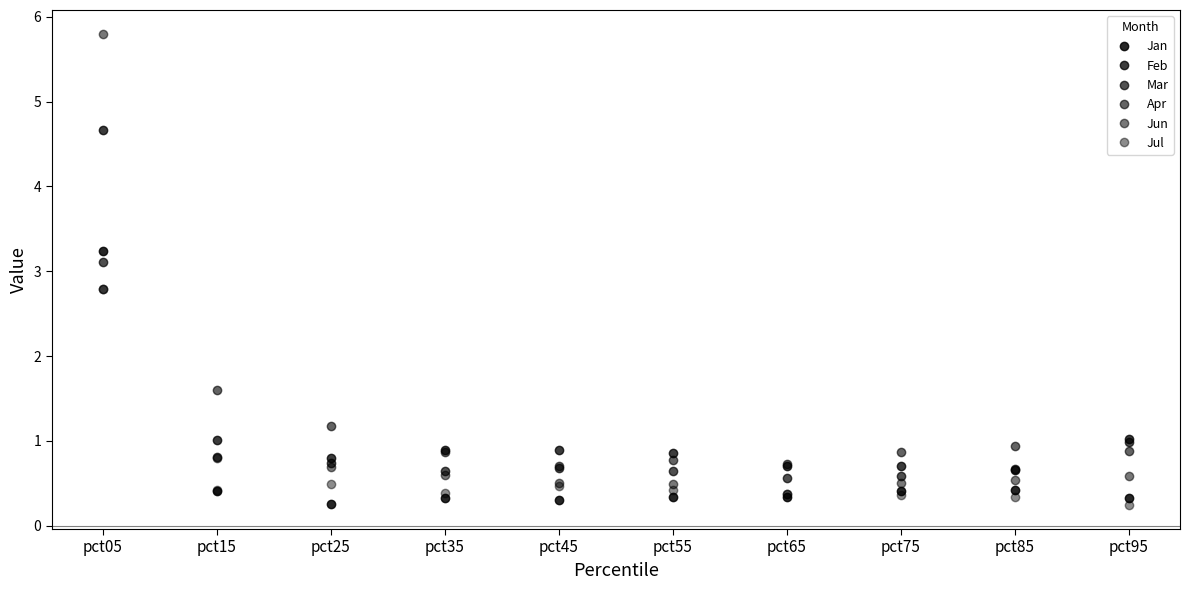

How many lines are shown in the chart?

6